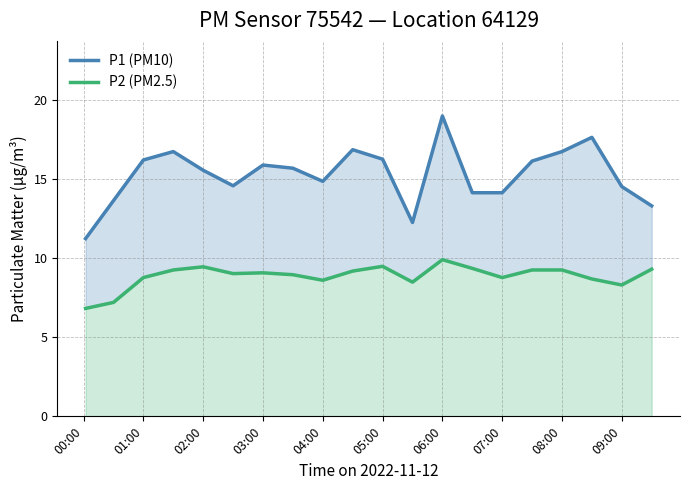

At which category is the sum across all series the highest?

06:00